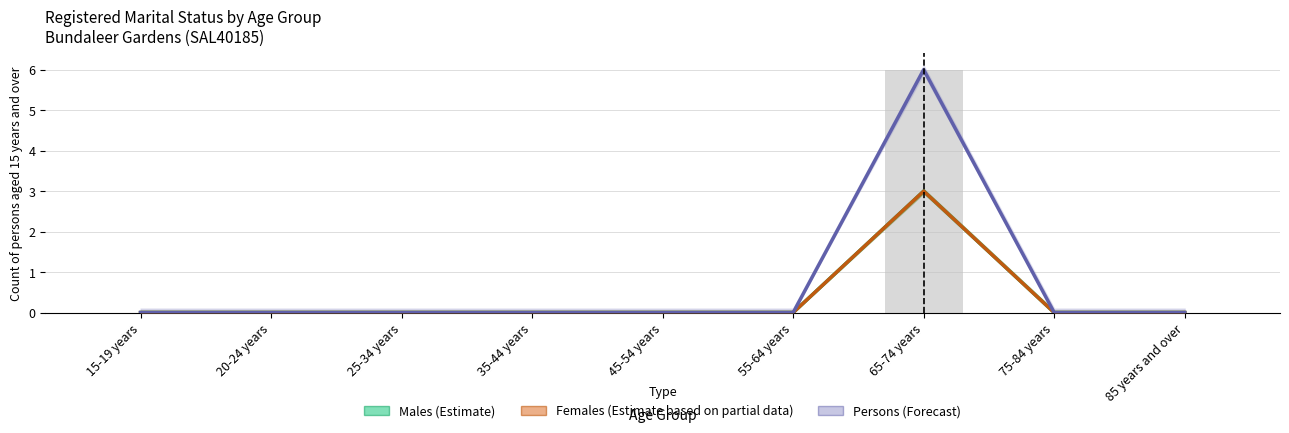

Between 75-84 years and 20-24 years, which is larger?

75-84 years